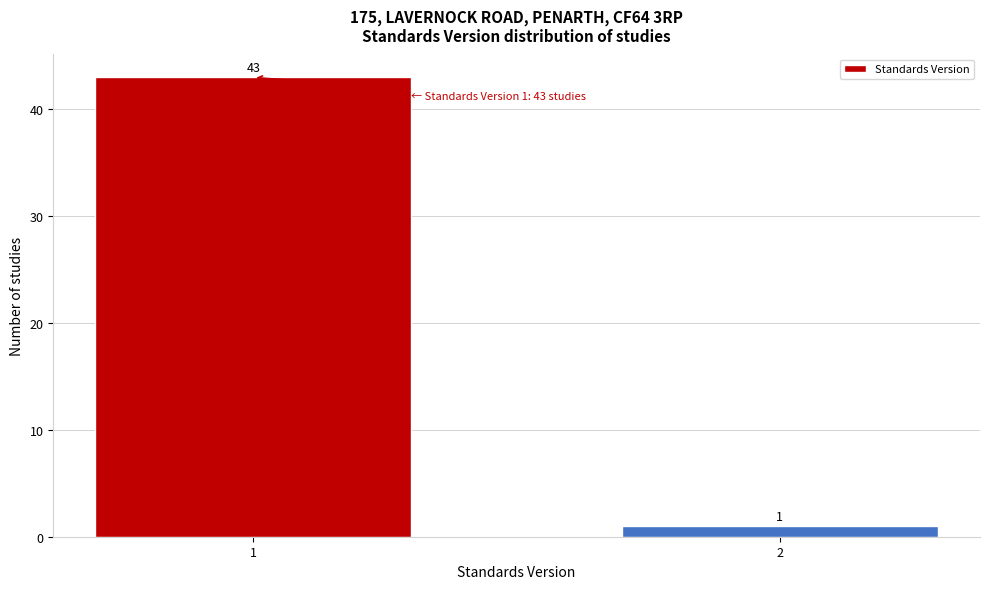

Reading left to right, list all the values displayed in this chart.

1=43	2=1